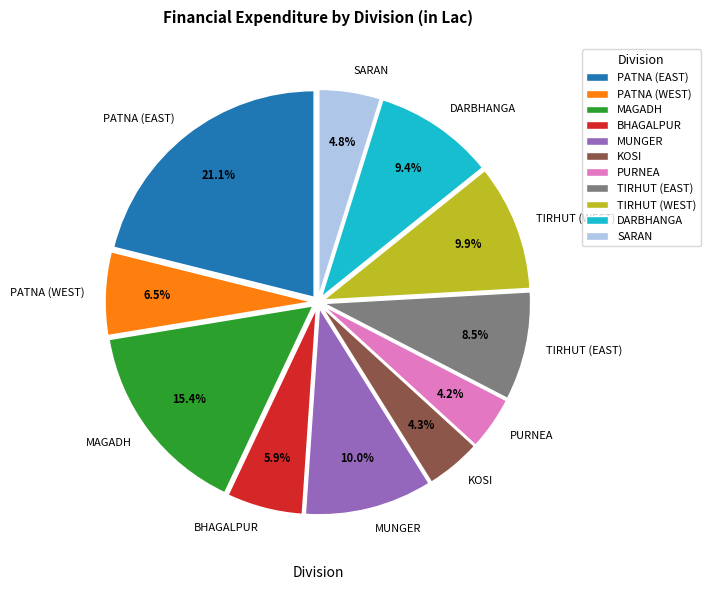

The BHAGALPUR slice represents 11% of the pie. True or false?

False